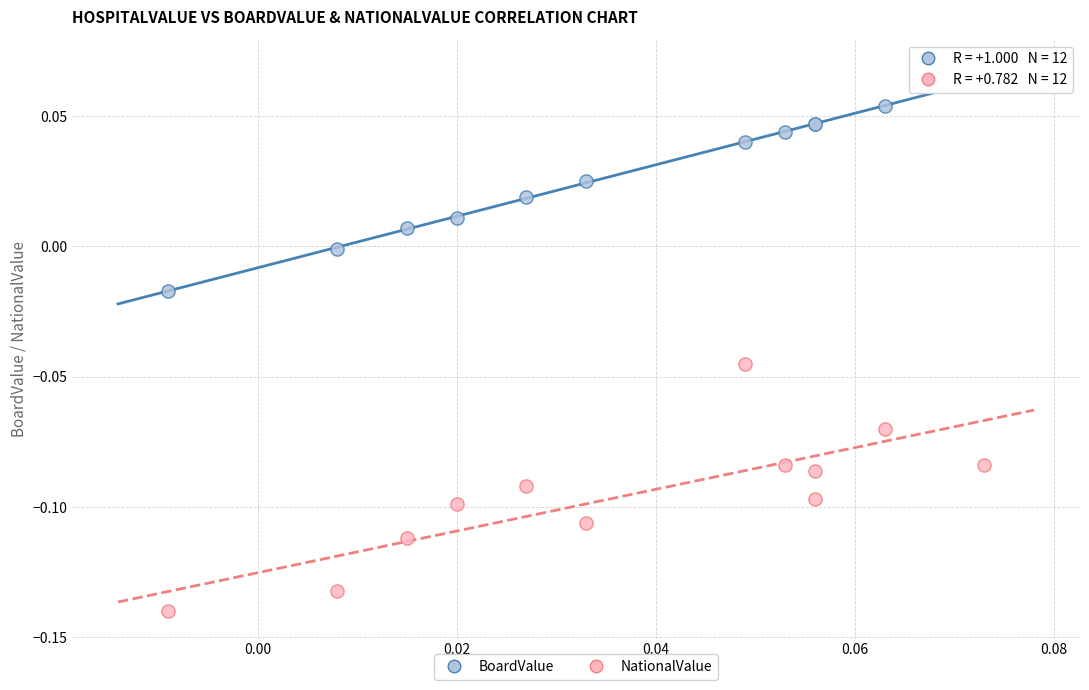

Which series reaches the minimum Y coordinate?

NationalValue